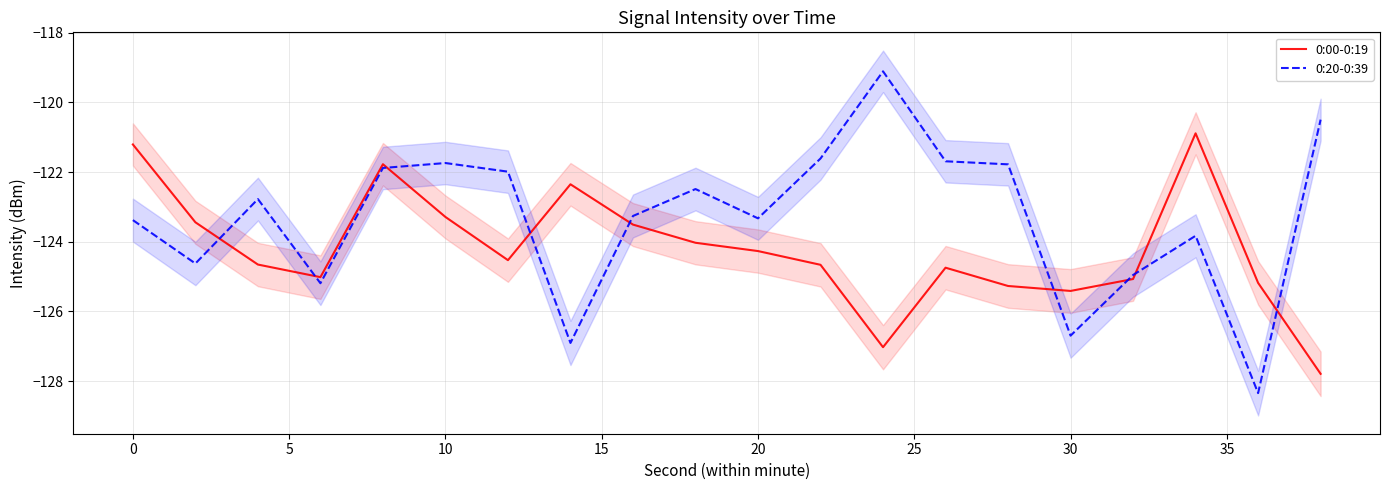

Is it true that 0:00-0:19 equals -121.2 at 0?

True